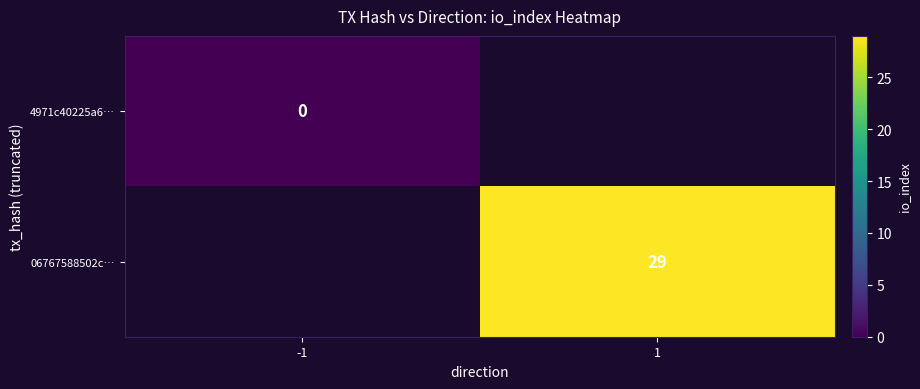

At which category does the chart reach its minimum across all series?

-1